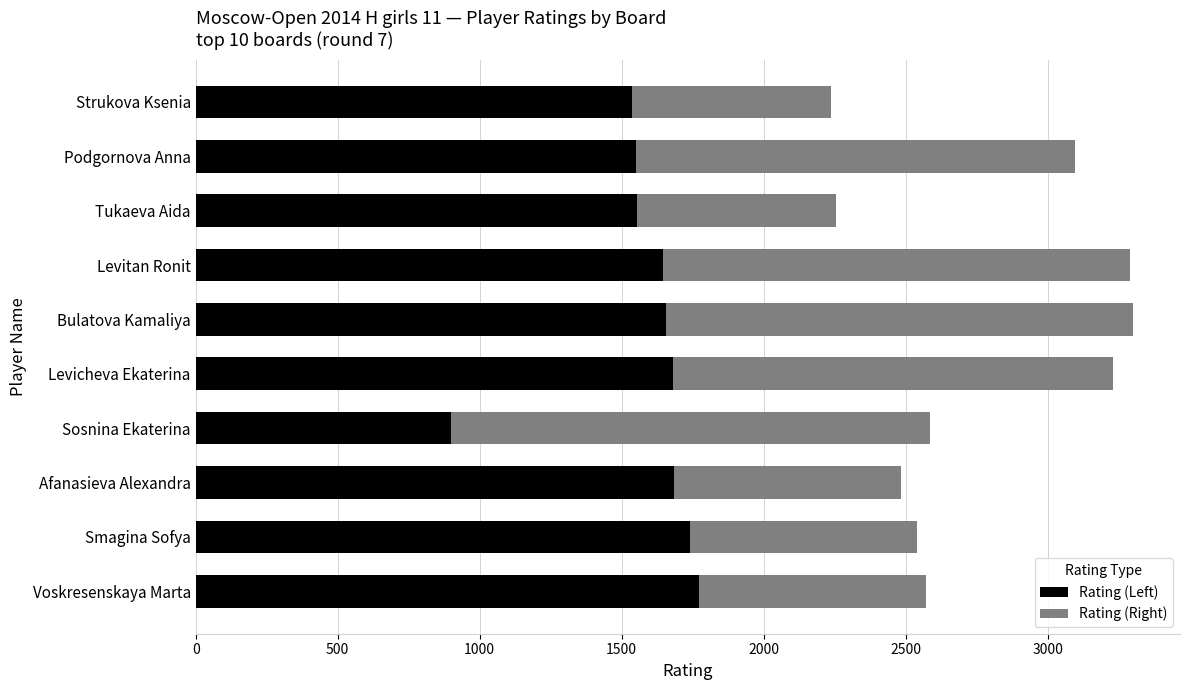

What is the lowest value of the Rating (Left) series?

900